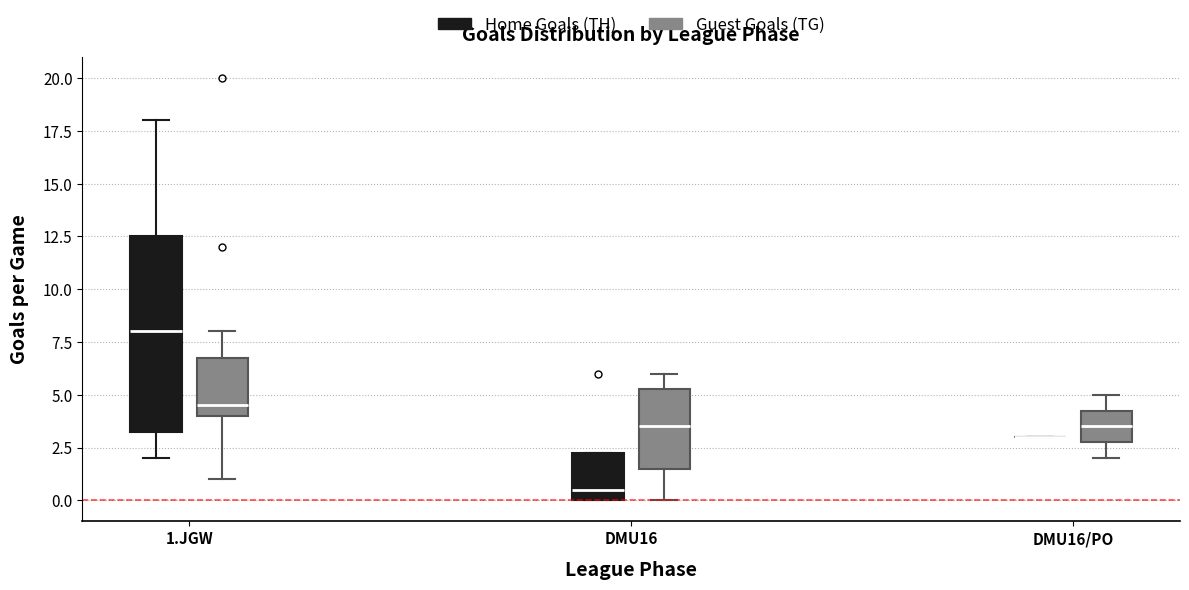

Reading left to right, transcribe this box plot: for each box, give where its median line is, the range the box spans, and where its two whiskers end, as read against the y-axis. The values are not printed on the chart, so give them approximately, as read against the axis.

1.JGW (Home Goals (TH)): median 8.0, box 3.5 to 12.5, whiskers 2.0 to 18.0
1.JGW (Guest Goals (TG)): median 4.5, box 4.0 to 7.0, whiskers 1.0 to 8.0
DMU16 (Home Goals (TH)): median 0.5, box 0.0 to 2.5, whiskers 0.0 to 2.5
DMU16 (Guest Goals (TG)): median 3.5, box 1.5 to 5.5, whiskers 0.0 to 6.0
DMU16/PO (Home Goals (TH)): box collapsed to a line at 3.0, whiskers 3.0 to 3.0
DMU16/PO (Guest Goals (TG)): median 3.5, box 3.0 to 4.5, whiskers 2.0 to 5.0